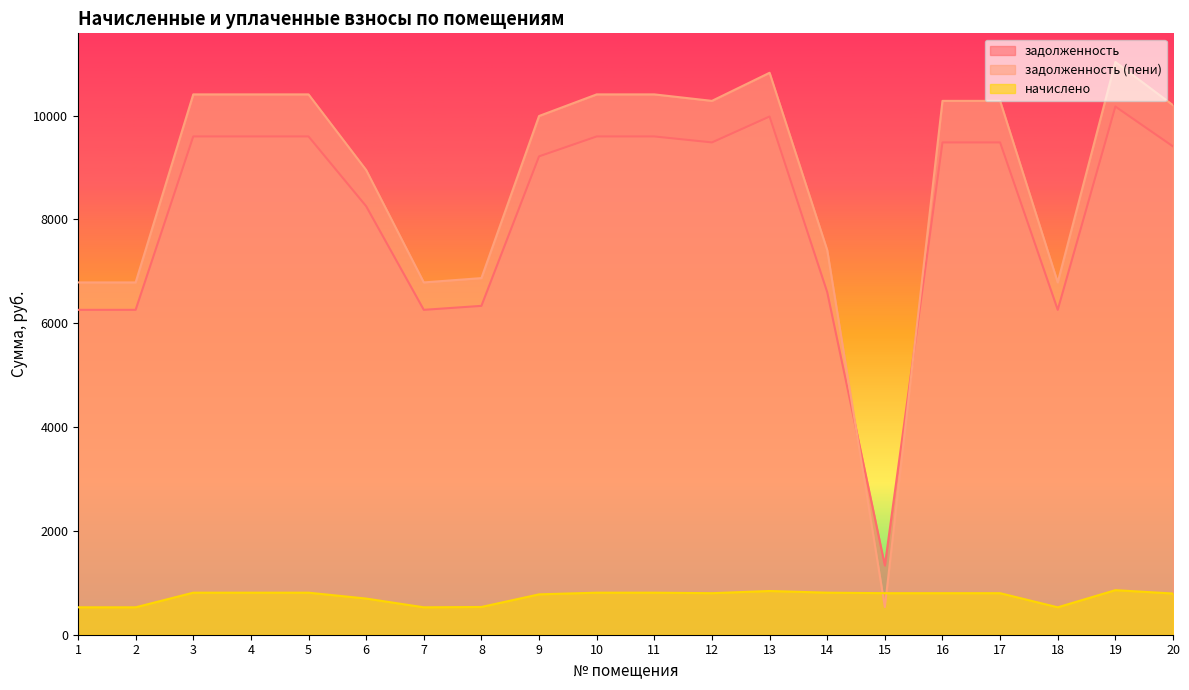

Does the chart display data point markers on the line(s)?

No